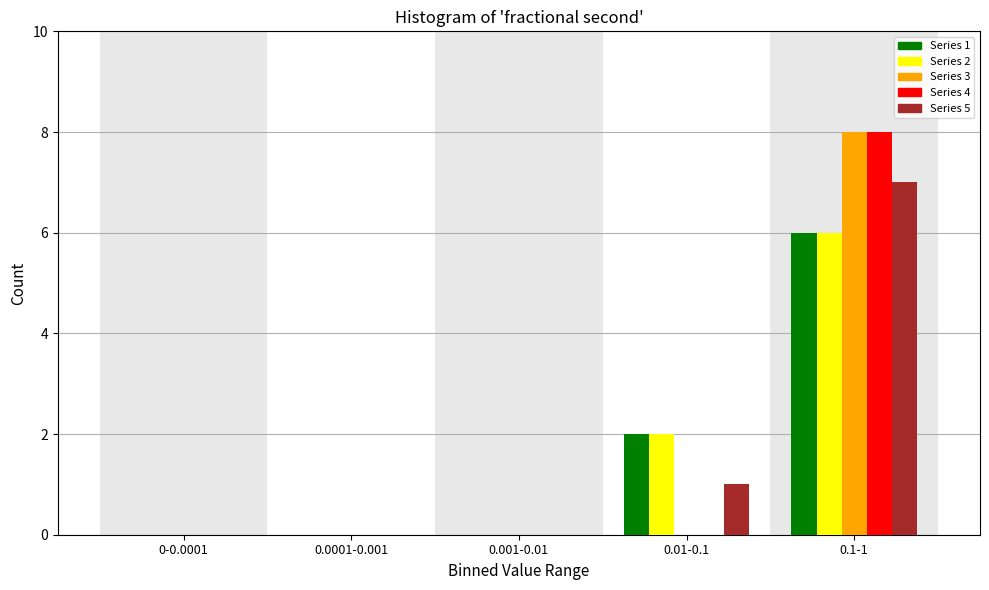

Reading right to left, extract all data points from this chart.

Series 1: 0.1-1=6	0.01-0.1=2	0.001-0.01=0	0.0001-0.001=0	0-0.0001=0
Series 2: 0.1-1=6	0.01-0.1=2	0.001-0.01=0	0.0001-0.001=0	0-0.0001=0
Series 3: 0.1-1=8	0.01-0.1=0	0.001-0.01=0	0.0001-0.001=0	0-0.0001=0
Series 4: 0.1-1=8	0.01-0.1=0	0.001-0.01=0	0.0001-0.001=0	0-0.0001=0
Series 5: 0.1-1=7	0.01-0.1=1	0.001-0.01=0	0.0001-0.001=0	0-0.0001=0